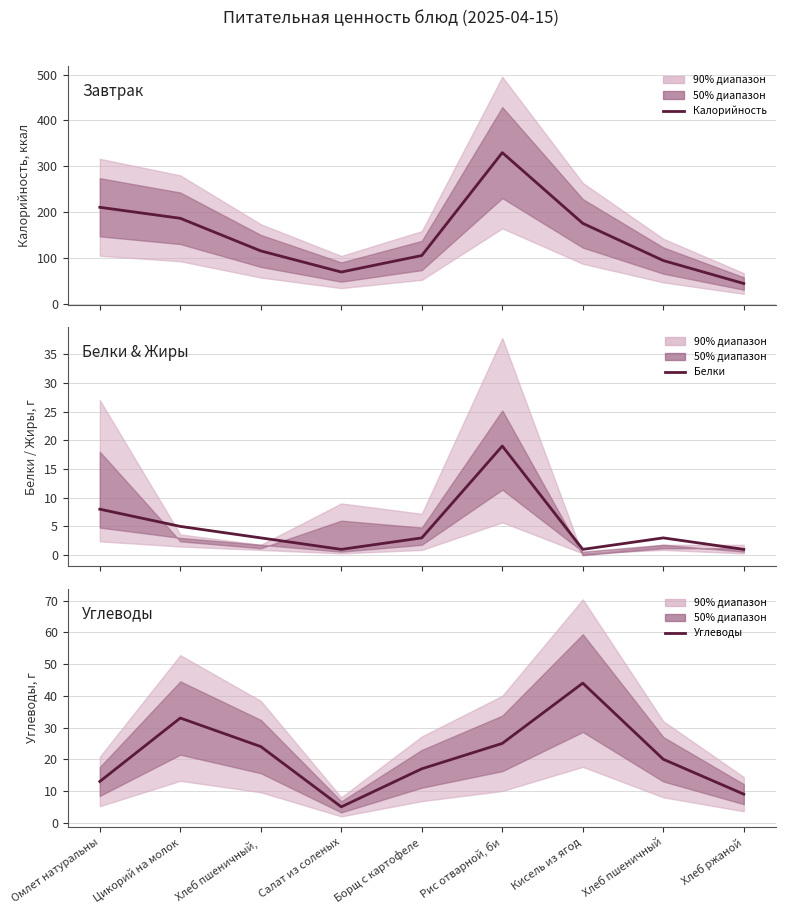

How many data points in Белки are above 3?

3